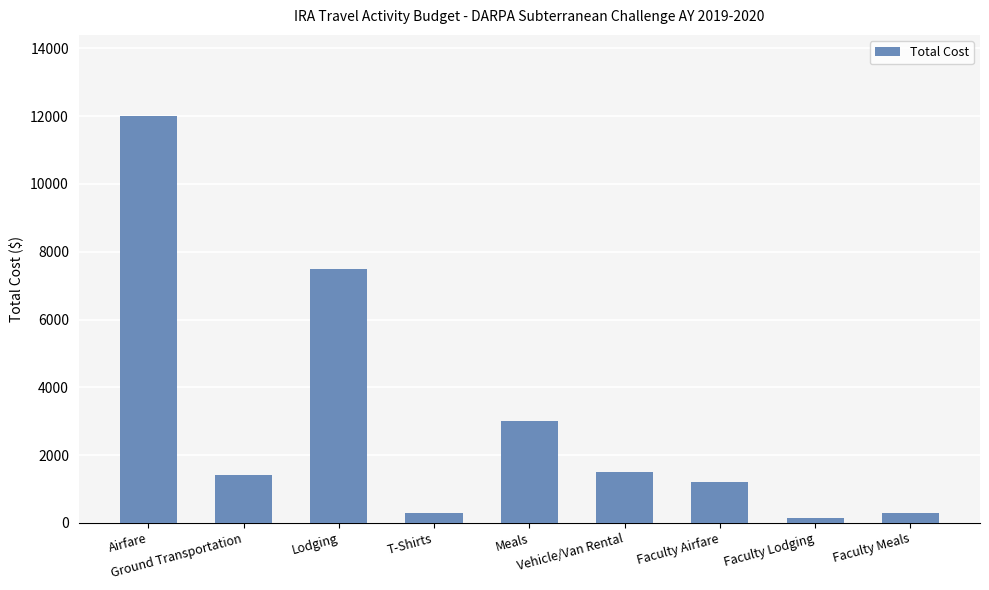

What is the change in value from Vehicle/Van Rental to Faculty Meals?

-1200